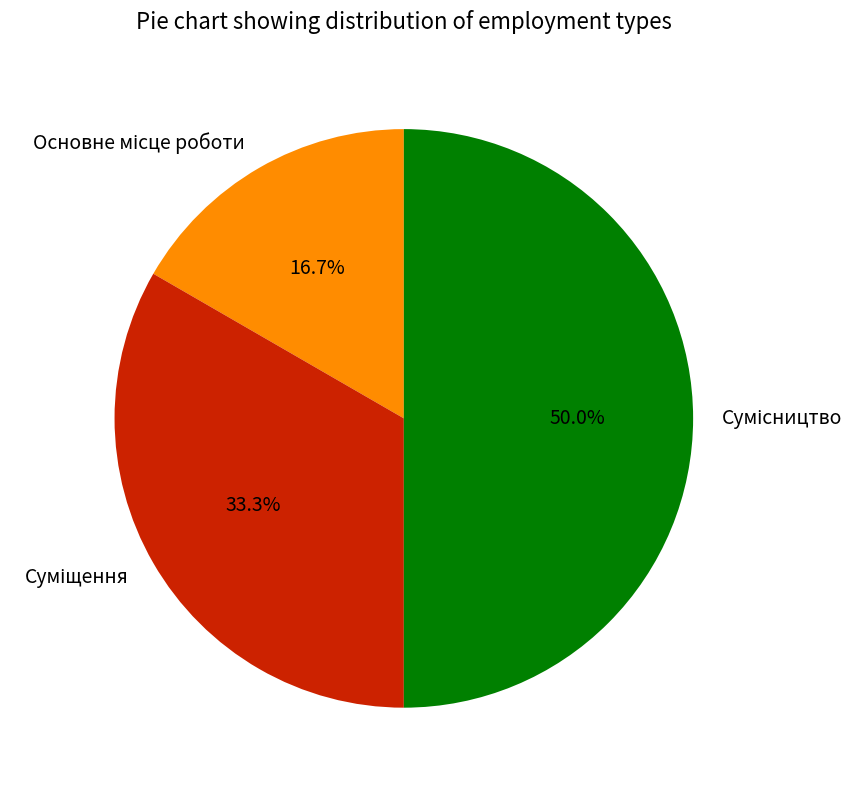

Does Суміщення account for over 50% of the chart?

No